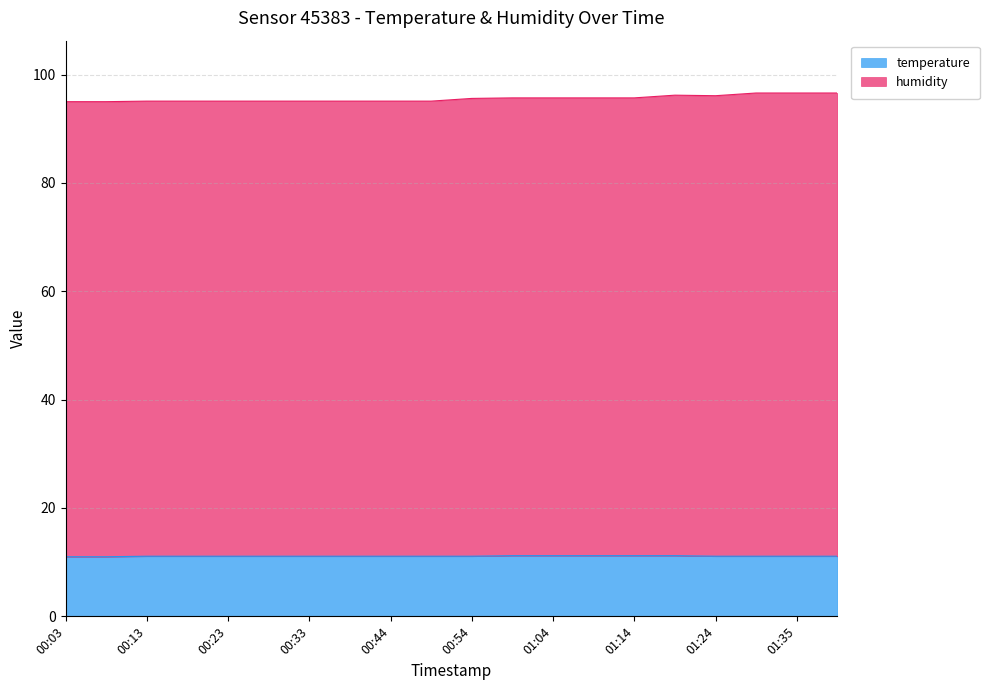

What is the total value across all series at 00:54?

95.6